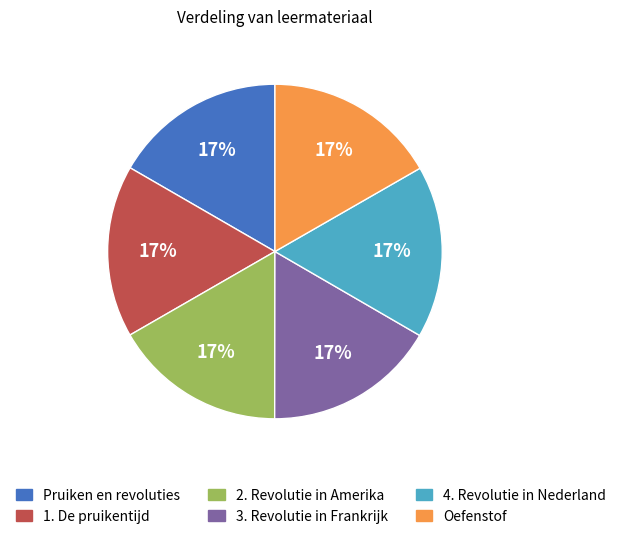

Combined, do Oefenstof and 3. Revolutie in Frankrijk account for over 50%?

No